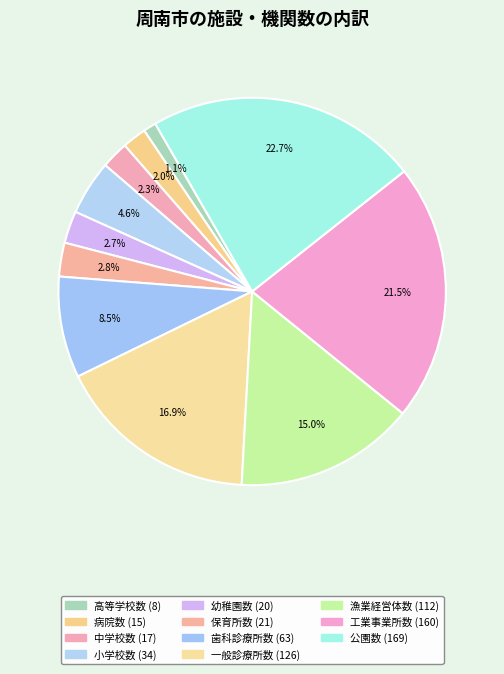

To the nearest percent, what portion does 公園数 represent?

23%